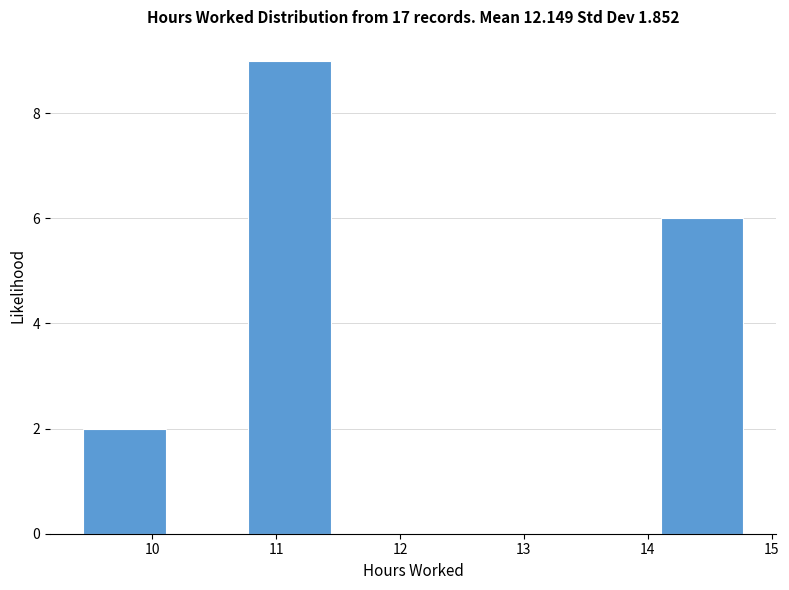

Reading left to right, transcribe this chart: for each bar, give the range it covers on the x-axis and its height. Neither the bar edges nor the heights are printed on the chart, so give them approximately, as read against the axes.

9.4 to 10.1: 2
10.1 to 10.8: 0
10.8 to 11.4: 9
11.4 to 12.1: 0
12.1 to 12.8: 0
12.8 to 13.4: 0
13.4 to 14.1: 0
14.1 to 14.8: 6